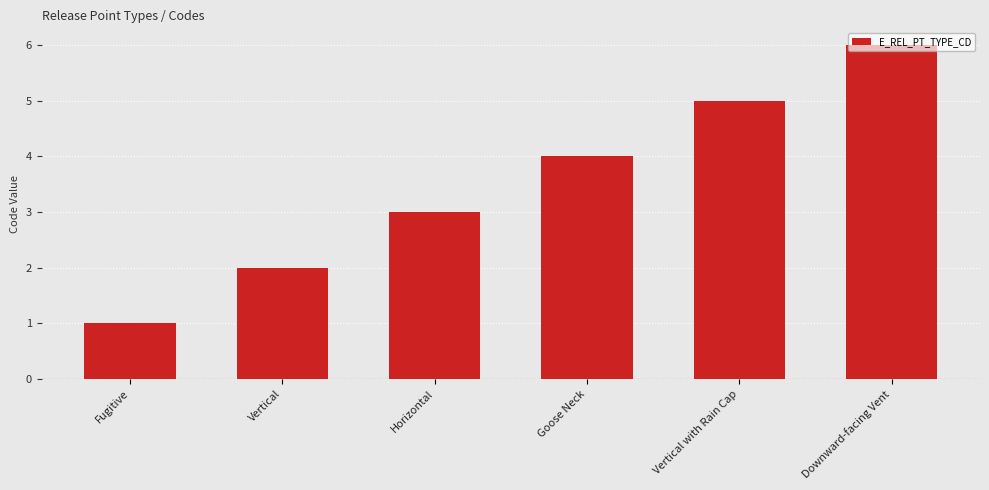

Reading right to left, extract all data points from this chart.

Downward-facing Vent=6	Vertical with Rain Cap=5	Goose Neck=4	Horizontal=3	Vertical=2	Fugitive=1